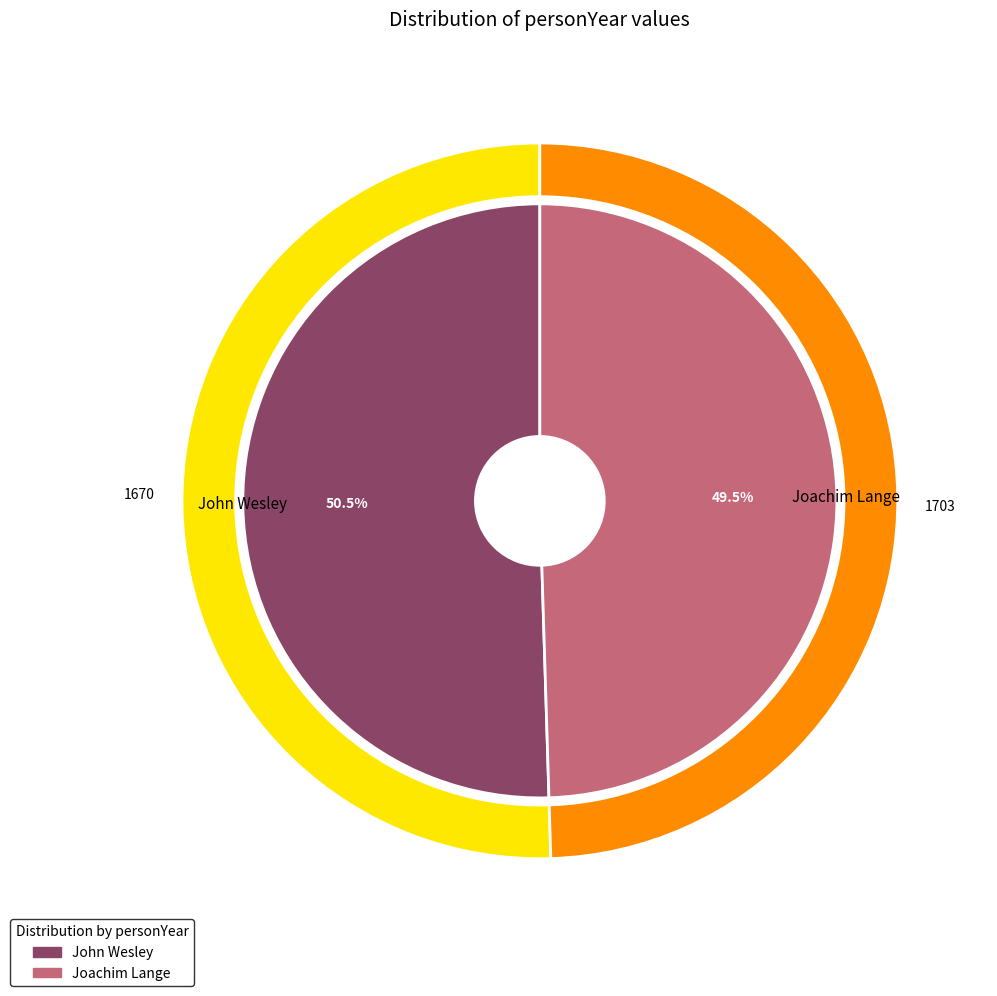

Rank the categories by value from lowest to highest.

Joachim Lange, John Wesley